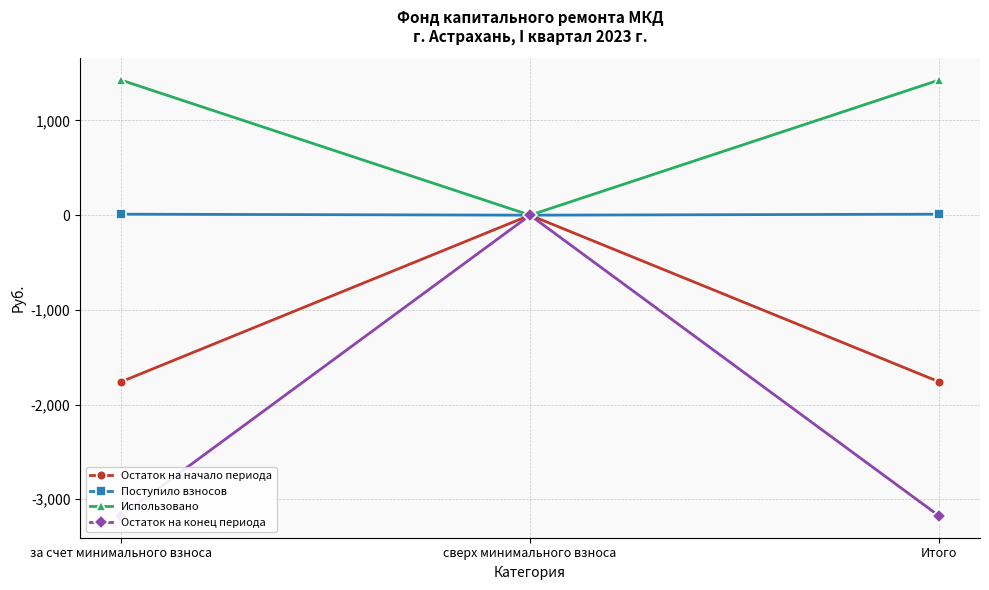

Between сверх минимального взноса and Итого, which is larger?

сверх минимального взноса